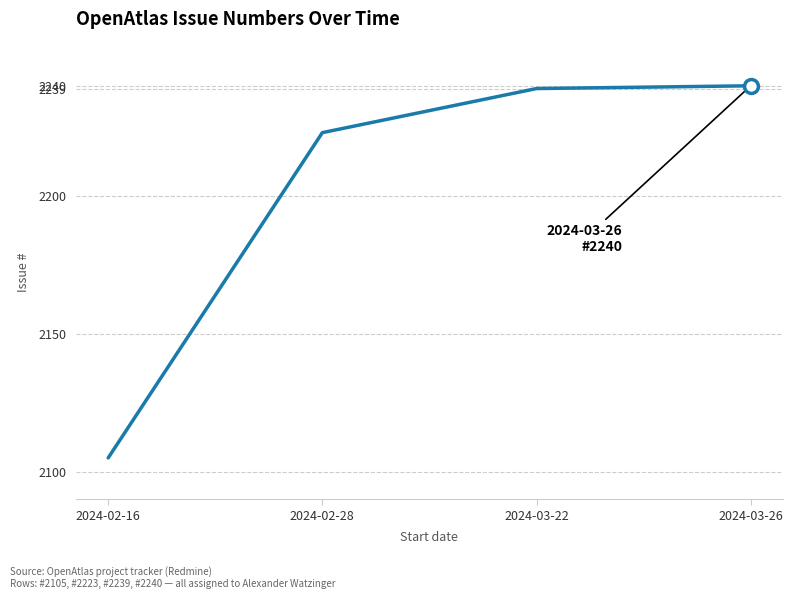

Where is the data nearest to the value 2172?

2024-02-28